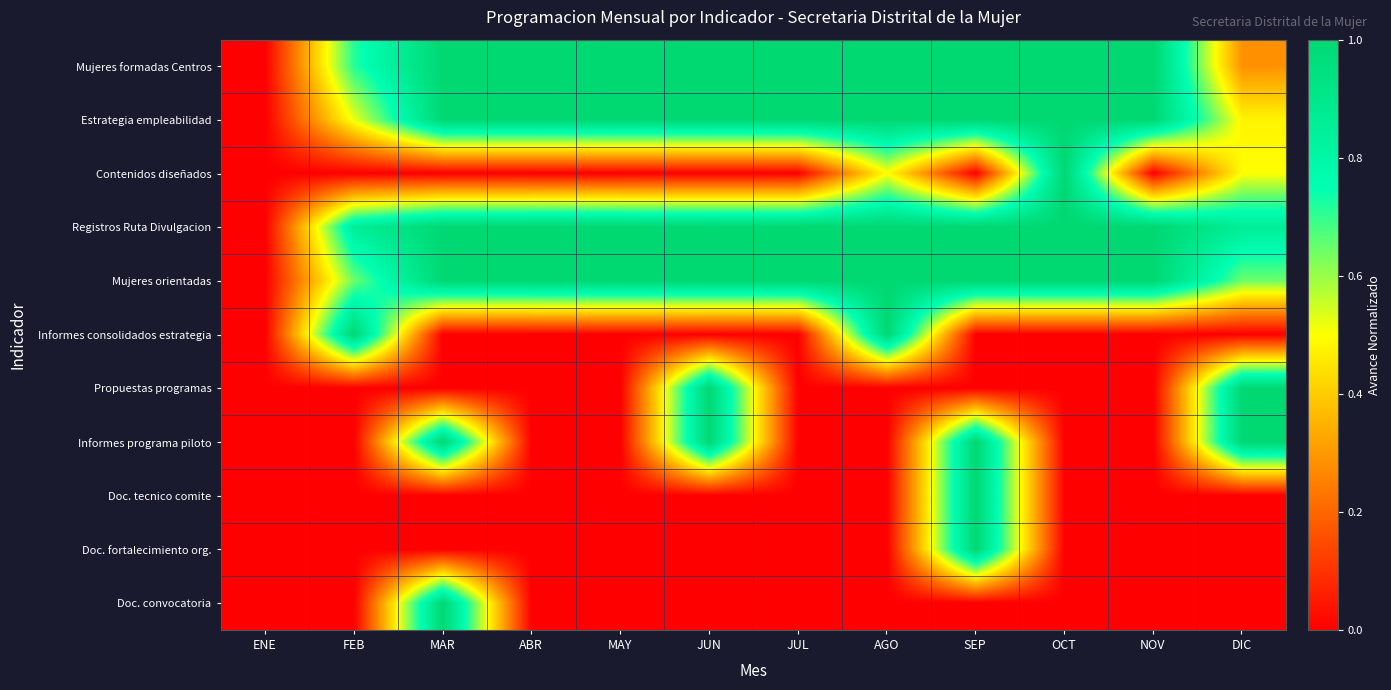

Count the number of categories in the chart.

12